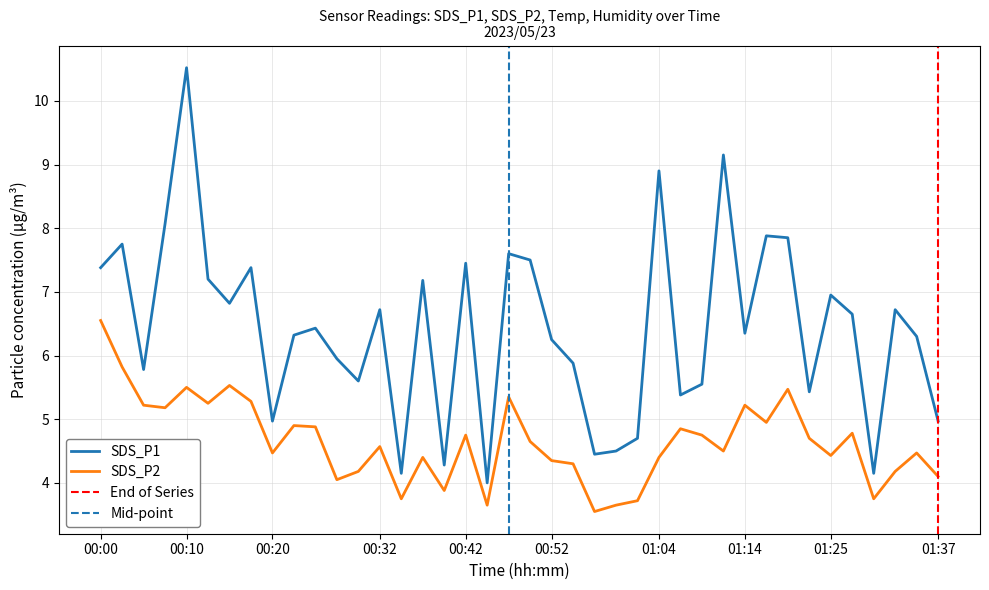

Reading left to right, list all the values displayed in this chart.

SDS_P1: 7.4	7.8	5.8	8.1	10.5	7.2	6.8	7.4	5.0	6.3	6.4	6.0	5.6	6.7	4.2	7.2	4.3	7.5	4.0	7.6	7.5	6.2	5.9	4.5	4.5	4.7	8.9	5.4	5.5	9.2	6.3	7.9	7.8	5.4	7.0	6.7	4.2	6.7	6.3	5.0
SDS_P2: 6.5	5.8	5.2	5.2	5.5	5.2	5.5	5.3	4.5	4.9	4.9	4.0	4.2	4.6	3.8	4.4	3.9	4.8	3.6	5.3	4.7	4.3	4.3	3.5	3.6	3.7	4.4	4.8	4.8	4.5	5.2	5.0	5.5	4.7	4.4	4.8	3.8	4.2	4.5	4.1